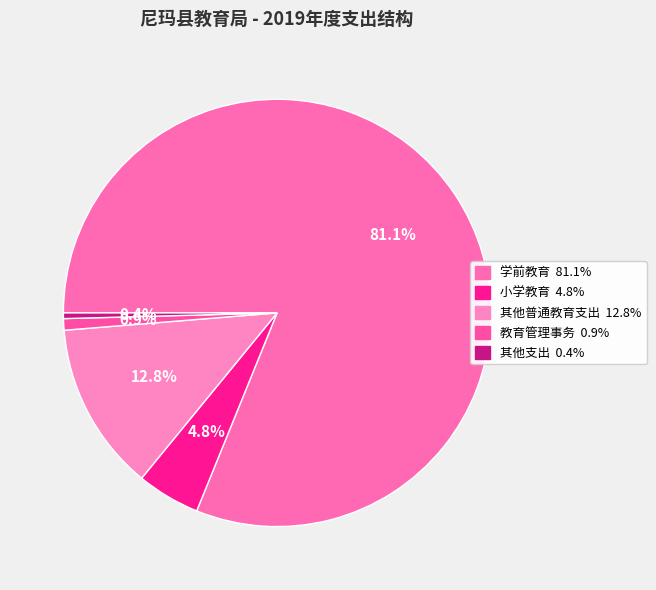

What percentage do 学前教育 and 教育管理事务 together represent?

82.0%